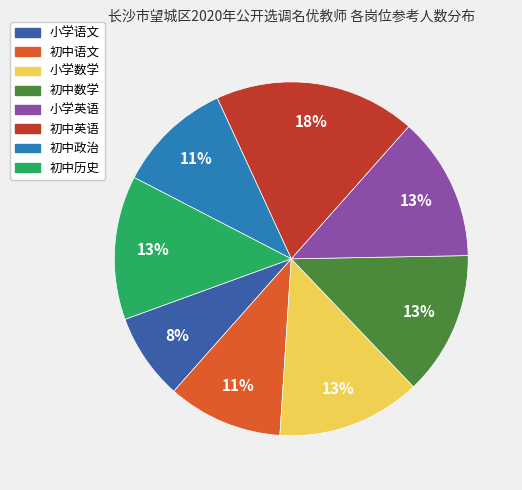

To the nearest percent, what is the combined percentage of 小学英语 and 小学数学?

26%